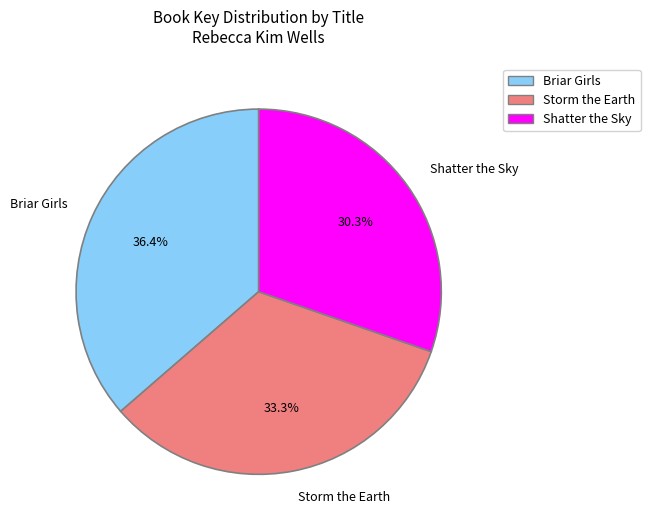

Combined, do Shatter the Sky and Storm the Earth account for over 50%?

Yes